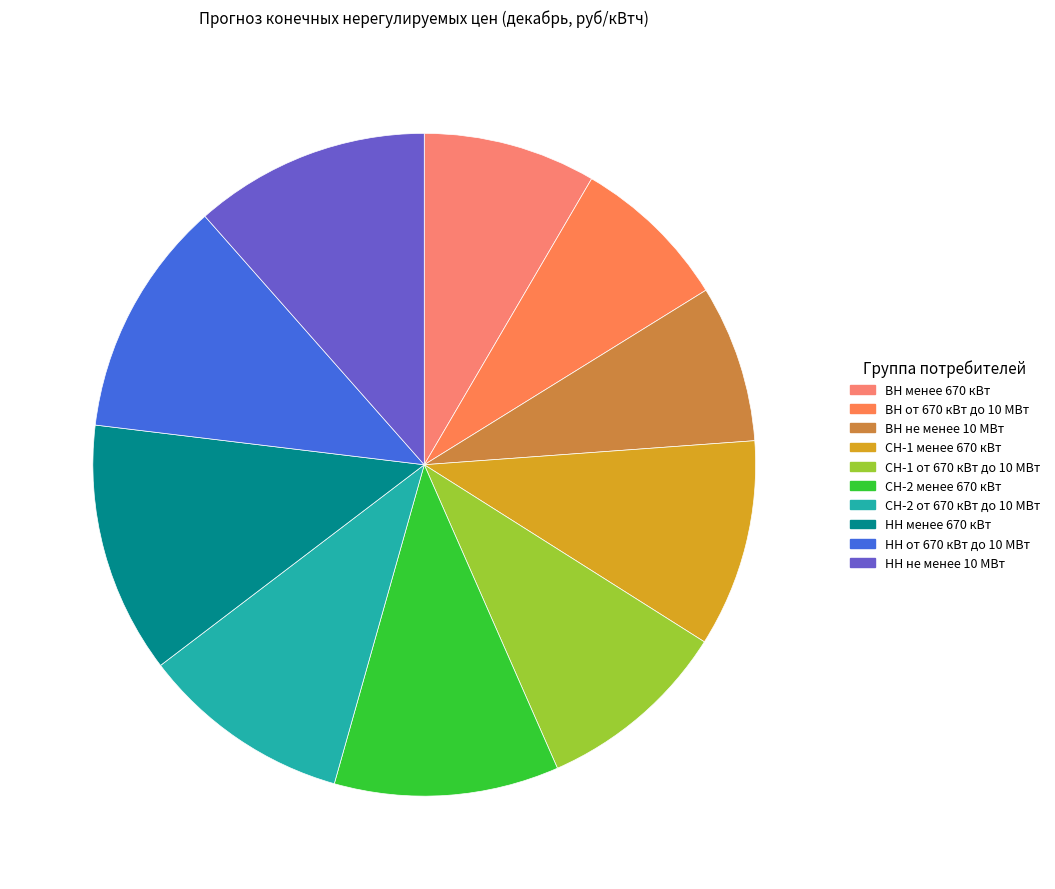

How many slices are in this pie chart?

10